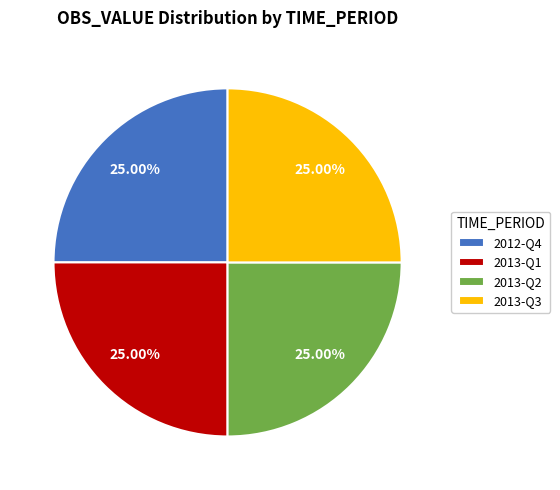

What is the ratio of the value at 2013-Q1 to the value at 2013-Q2?

1.0